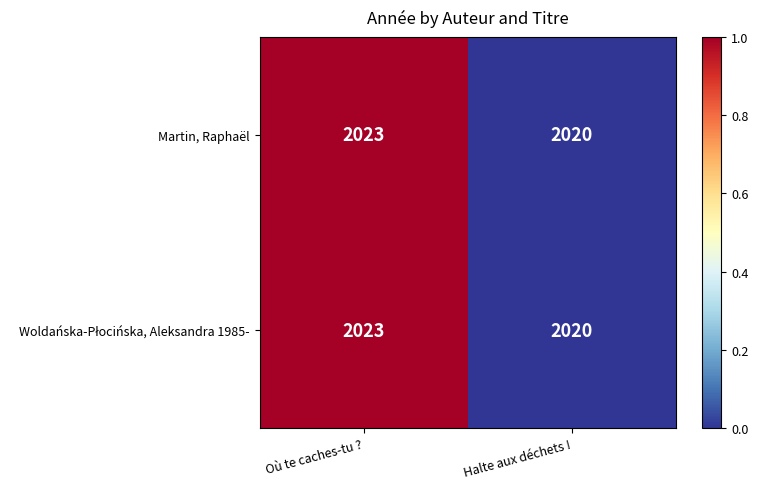

What is the total value across all series at Halte aux déchets !?

4040